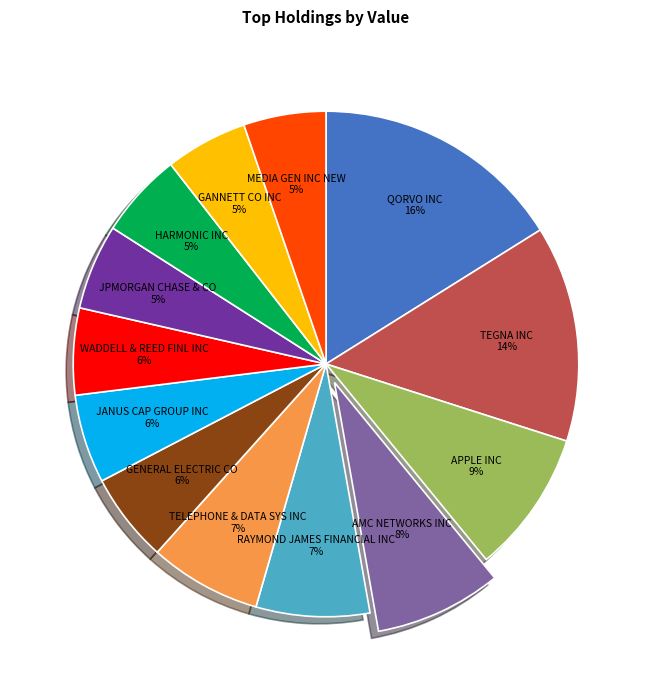

To the nearest percent, what is the difference between the TEGNA INC and GENERAL ELECTRIC CO slice percentages?

8%